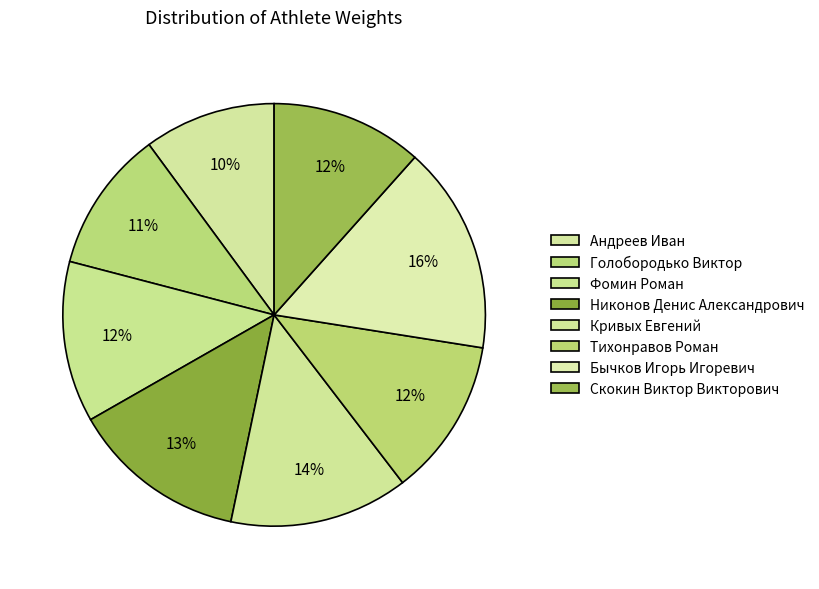

Does any single category account for the majority?

No